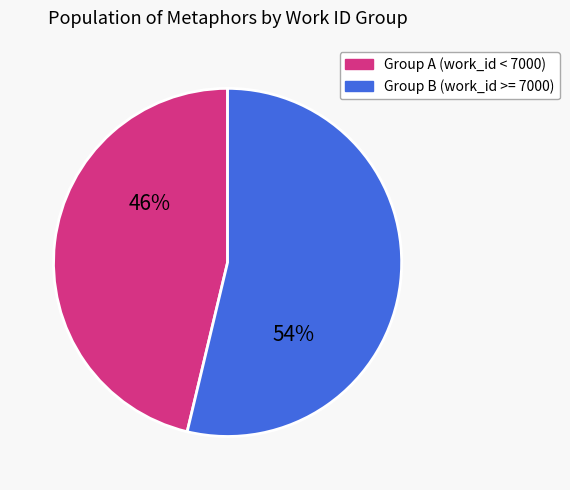

To the nearest percent, what portion does Group A (work_id < 7000) represent?

46%